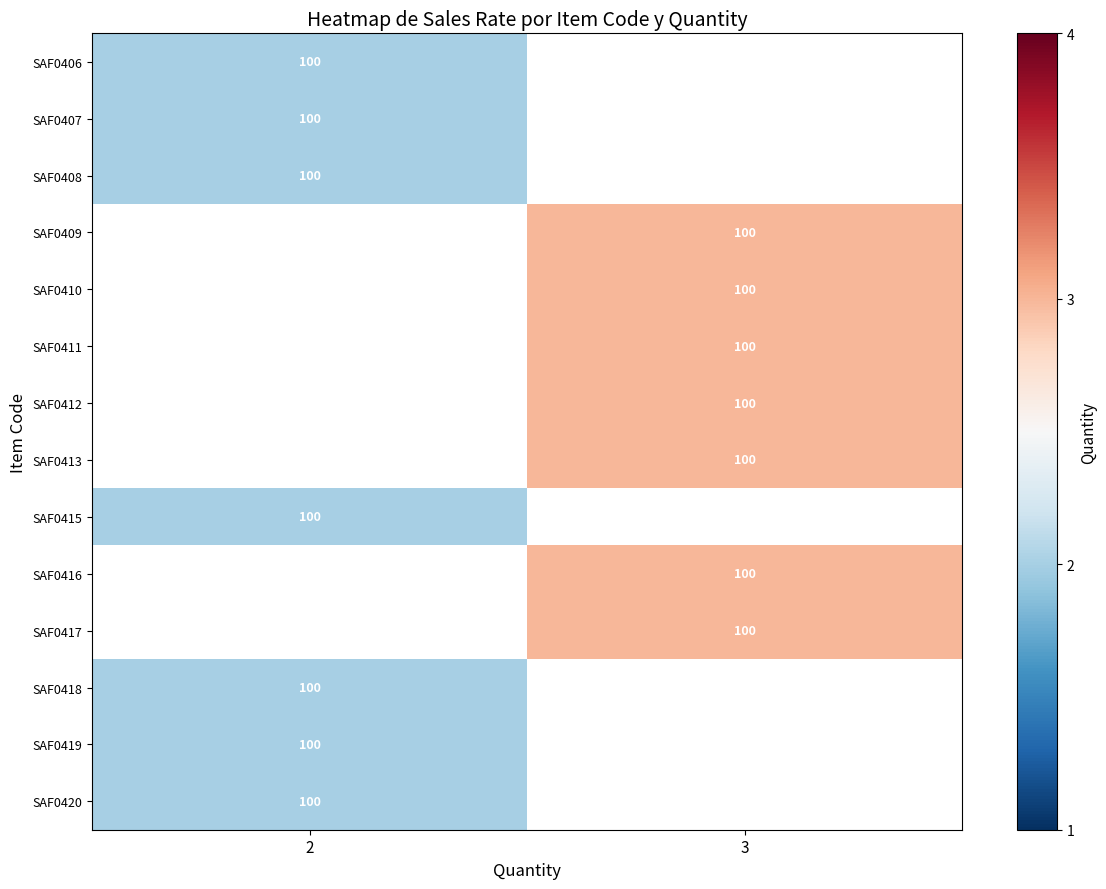

The SAF0420 series shows 179 at 2. True or false?

False